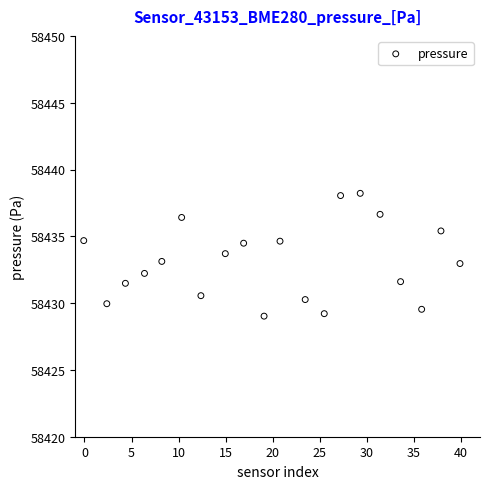

What is the range of Y values (max minus min)?

9.2